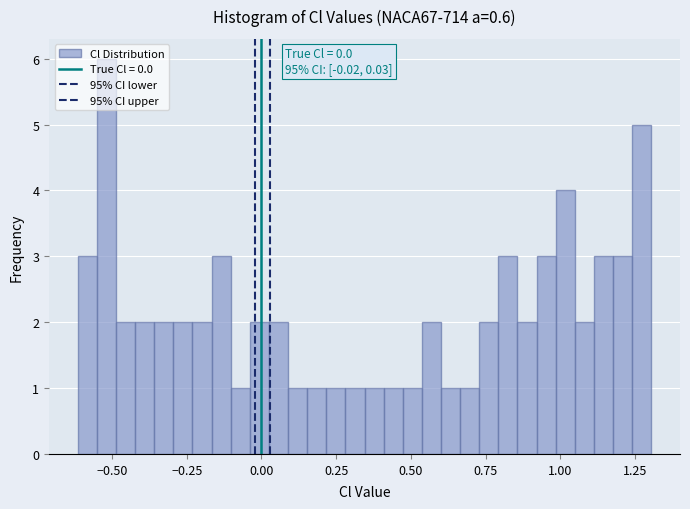

Around what value on the x-axis is the tallest bar? Give the approximate position of its centre, as read against the axis.

-0.50